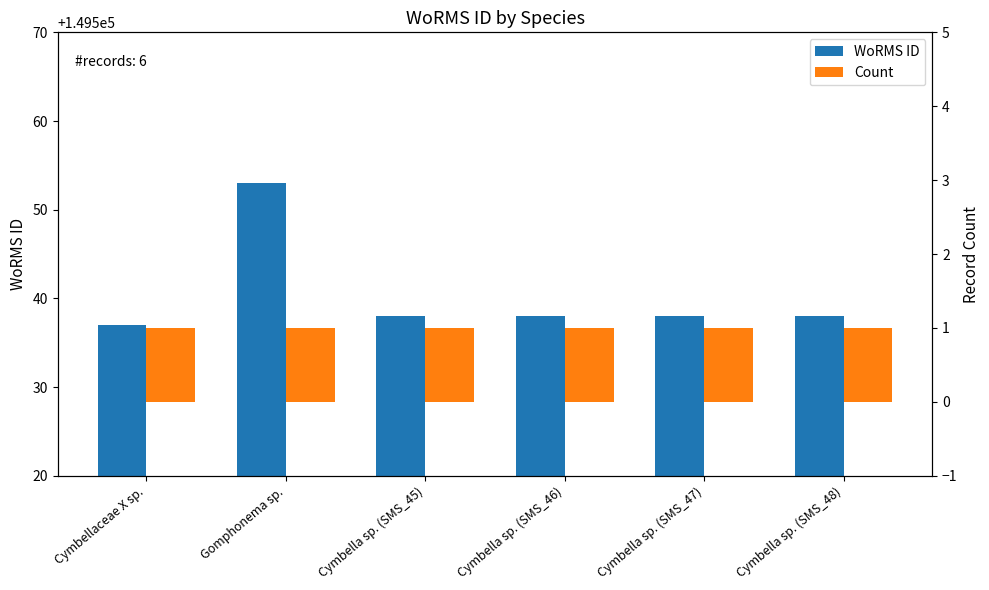

What position from the left is Cymbella sp. (SMS_47)?

5